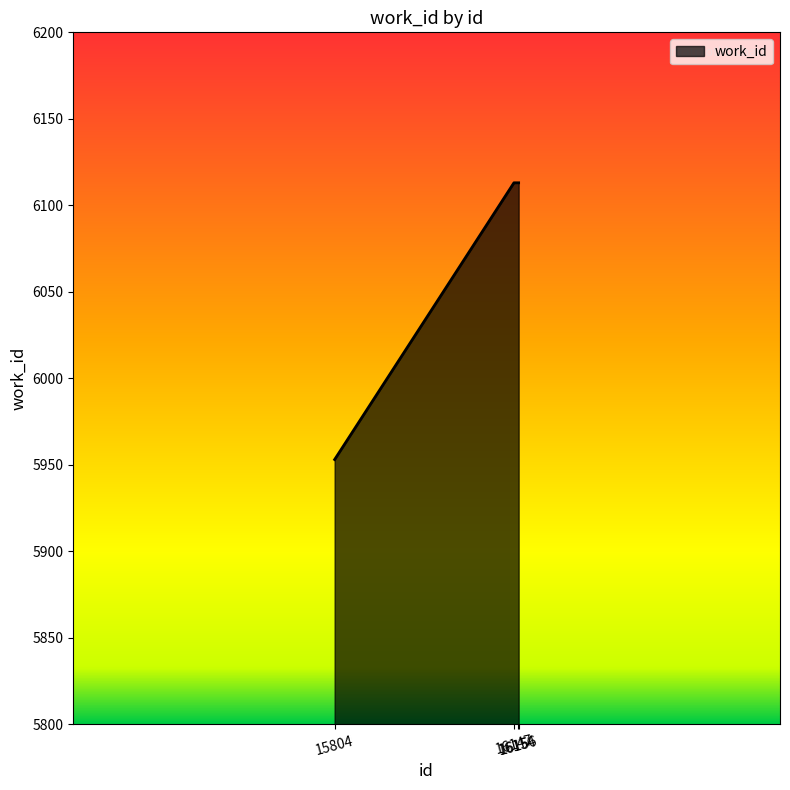

Reading left to right, extract all data points from this chart.

5953	6113	6113	6113